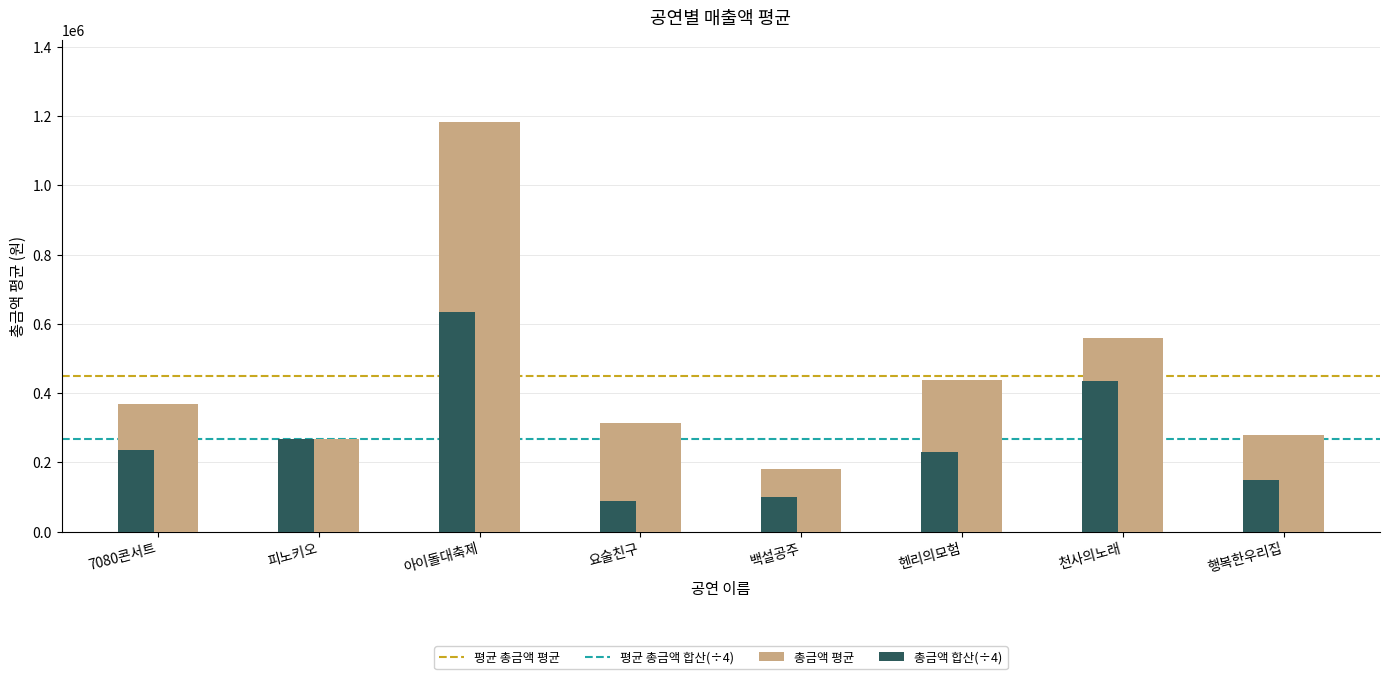

What is the minimum value shown in the chart?

89250